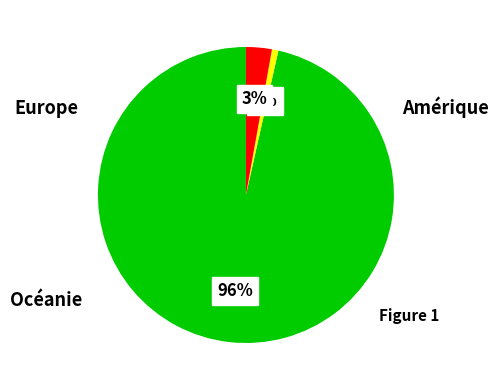

To the nearest percent, what is the difference between the largest and smallest slice percentages?

96%